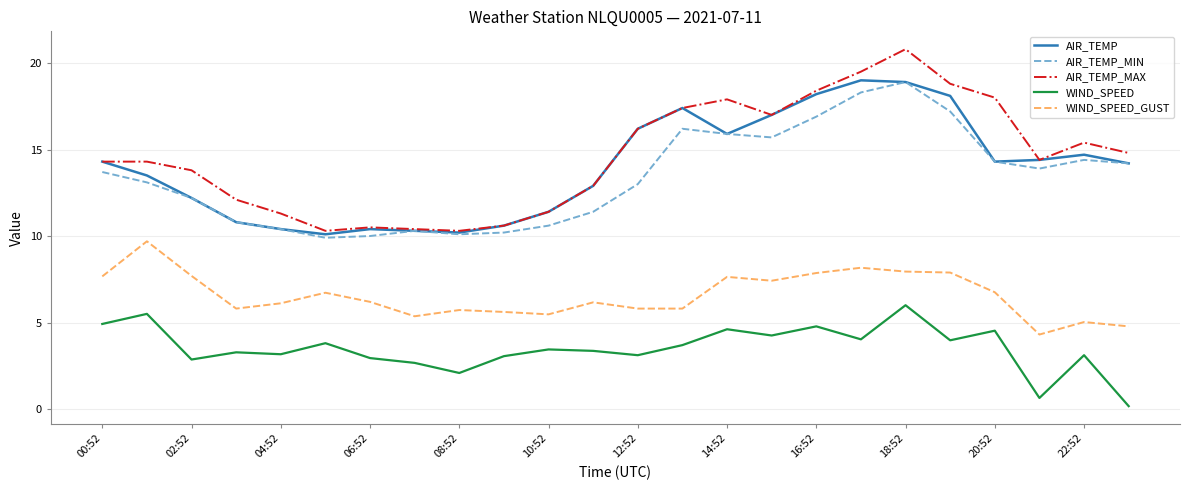

True or false: WIND_SPEED_GUST and WIND_SPEED cross at least once.

False